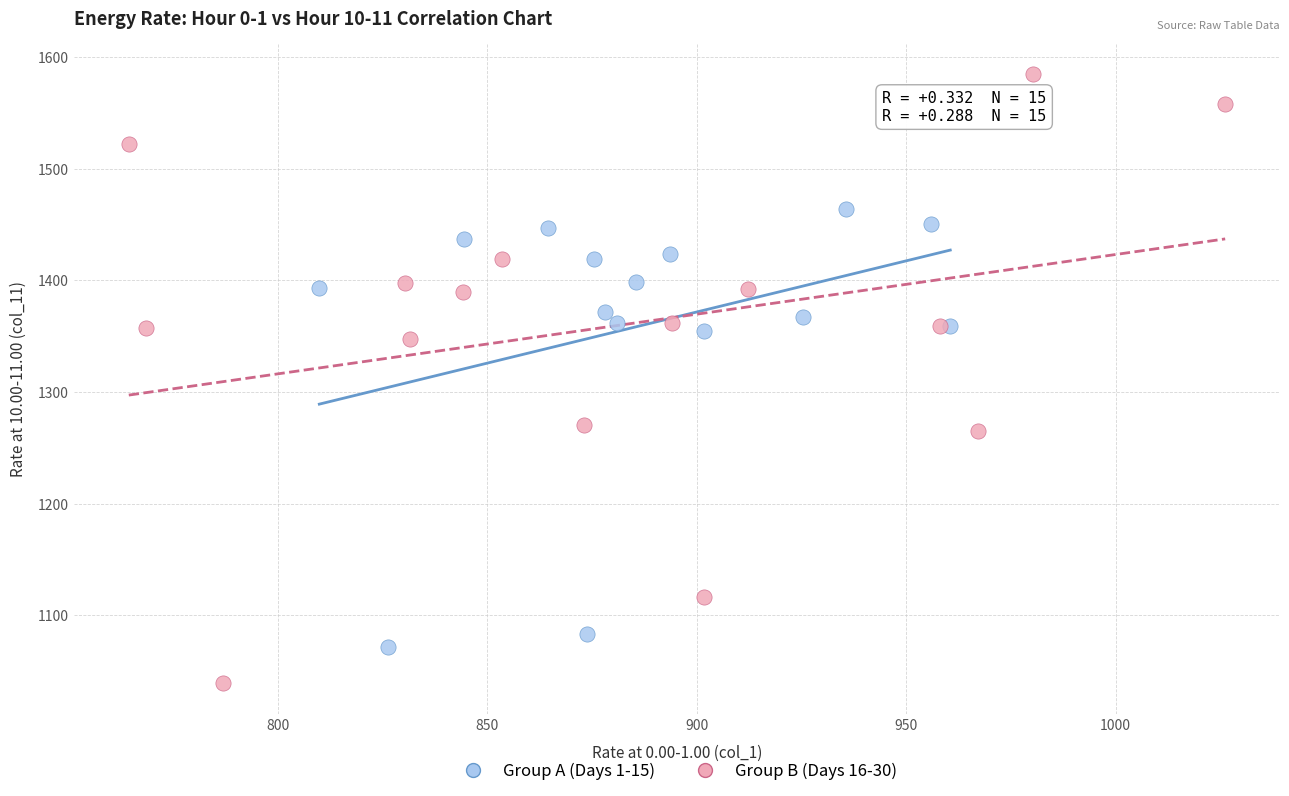

Which series reaches the minimum Y coordinate?

Group B (Days 16-30)